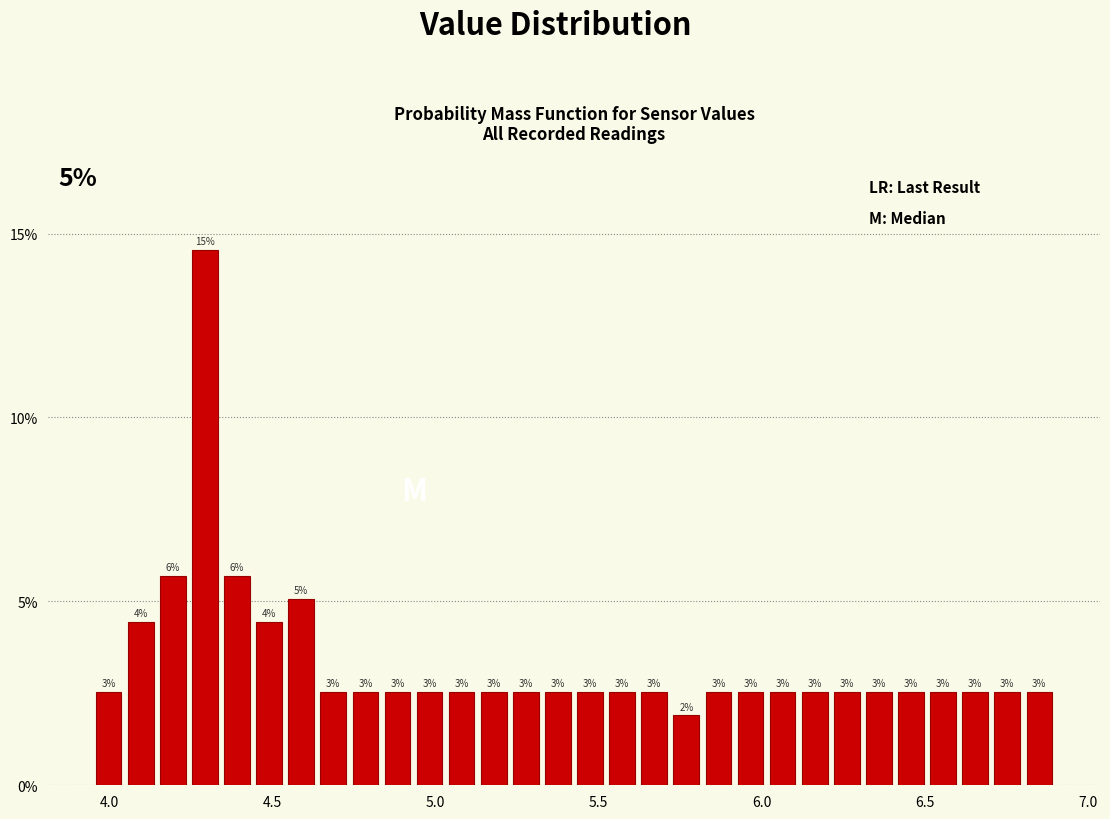

Around what value on the x-axis is the tallest bar? Give the approximate position of its centre, as read against the axis.

4.30